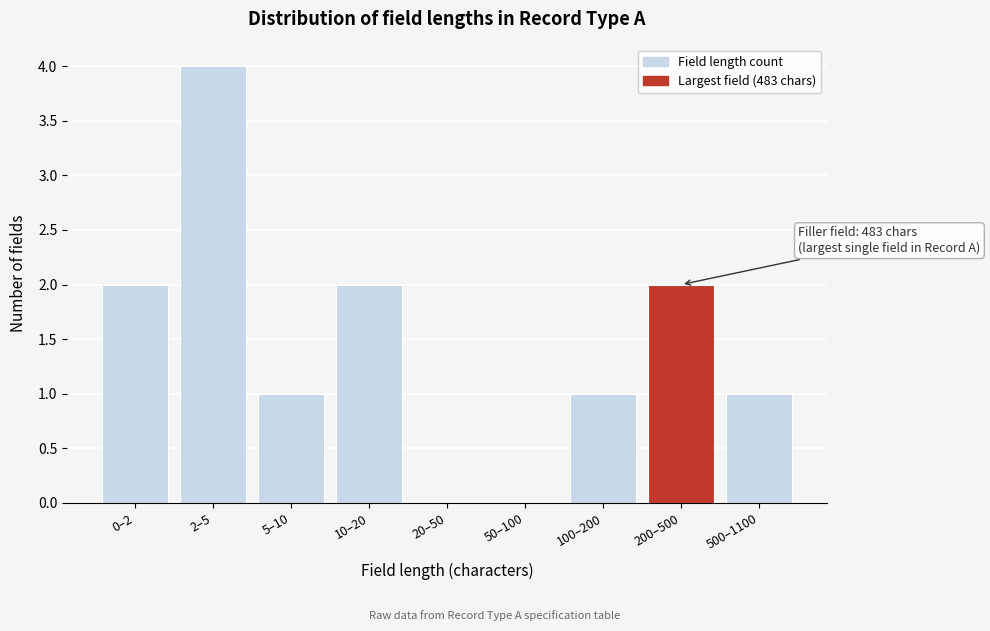

Reading right to left, what are all the values shown in this chart?

500–1100=1	200–500=2	100–200=1	50–100=0	20–50=0	10–20=2	5–10=1	2–5=4	0–2=2